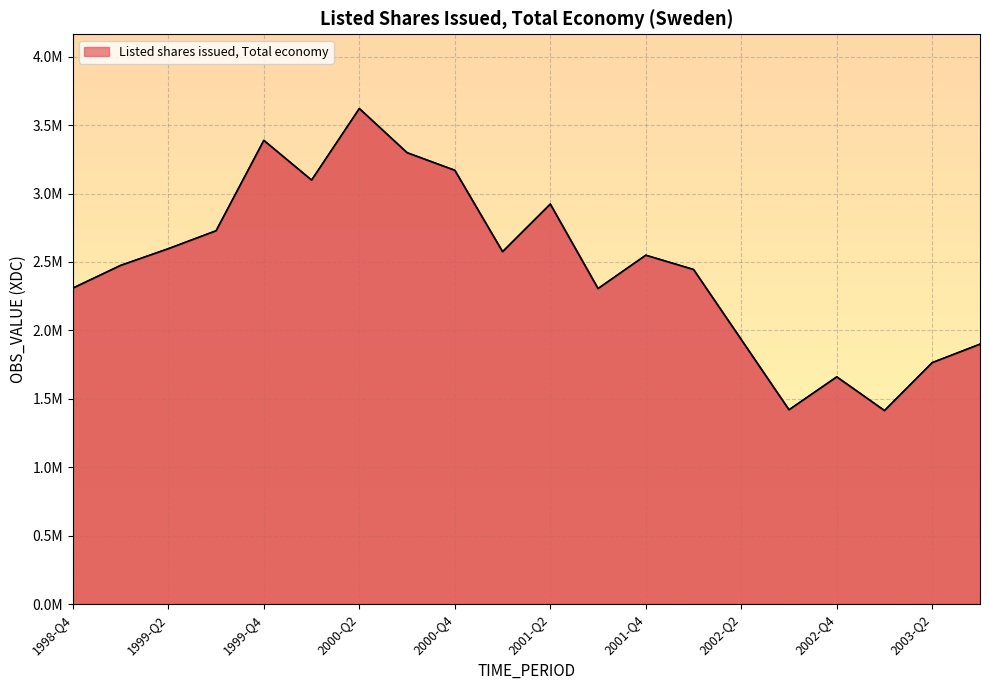

Does the chart have visible grid lines?

Yes